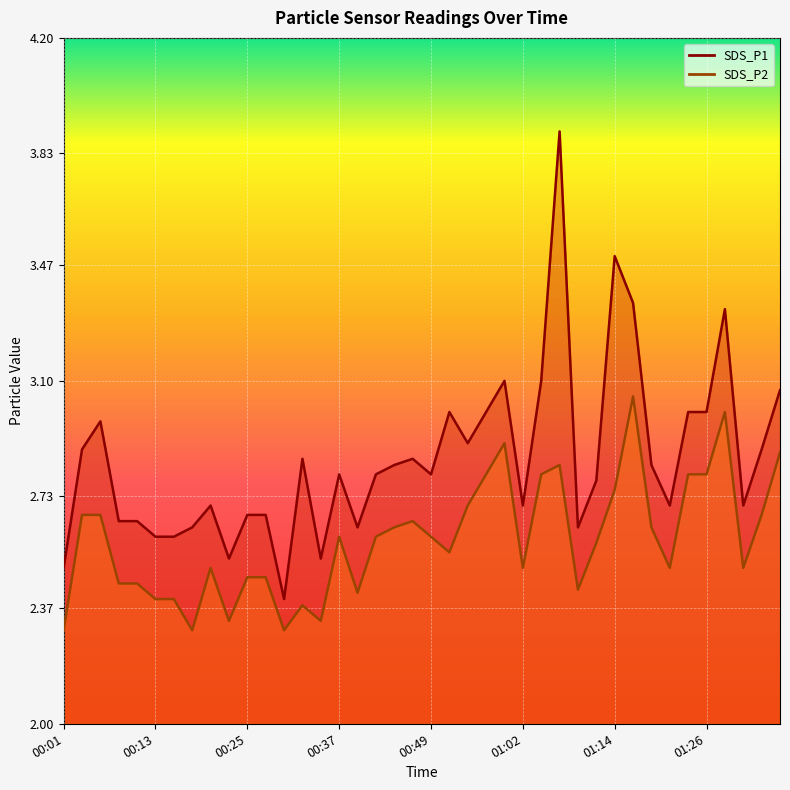

What is the total value across all series at 00:54?

5.6